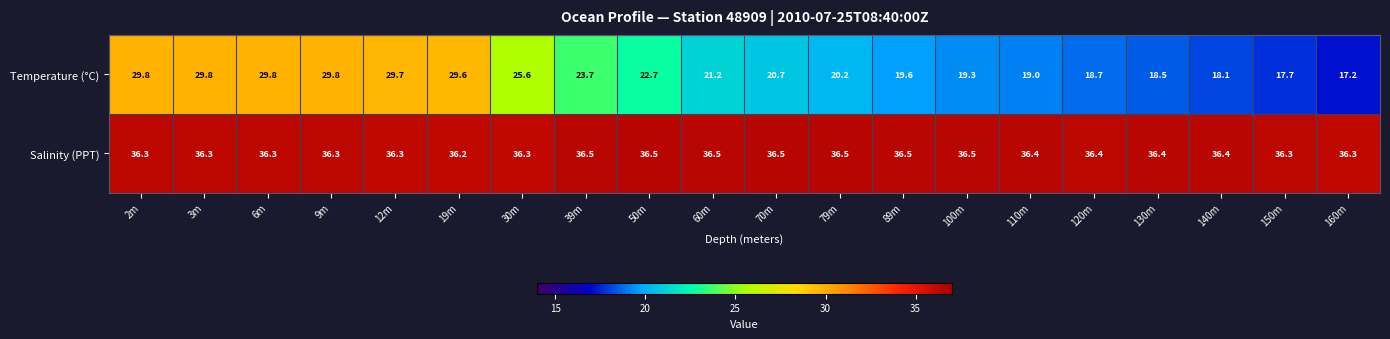

Which label corresponds to the smallest value in the chart?

160m